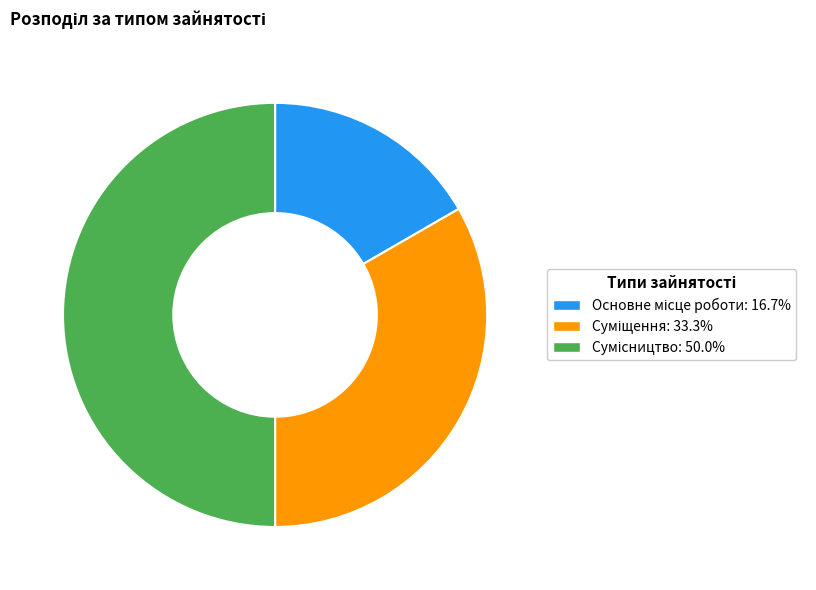

How many slices are in this pie chart?

3